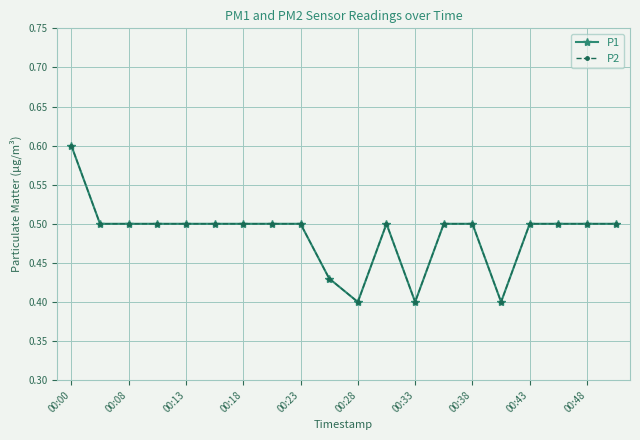

True or false: P1 and P2 cross at least once.

False